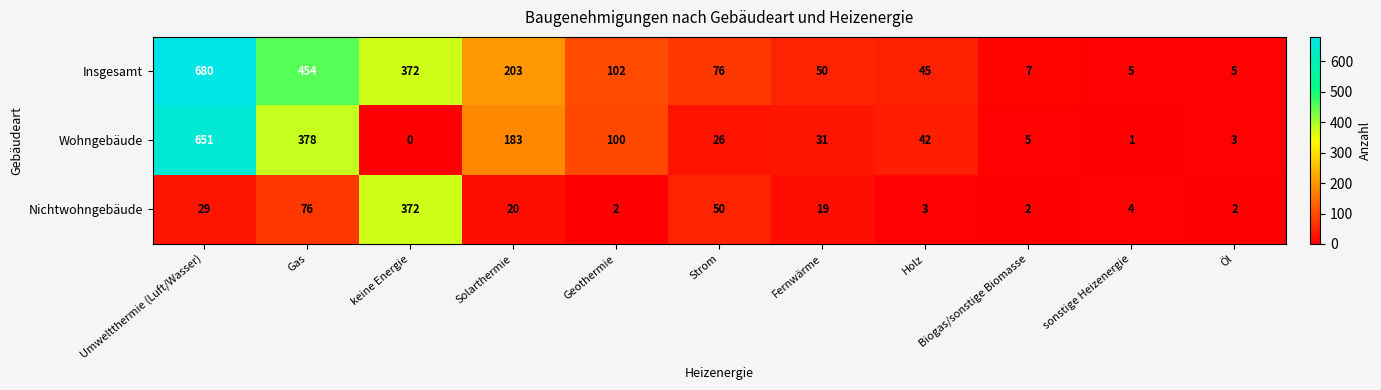

The Insgesamt series shows 84 at Solarthermie. True or false?

False